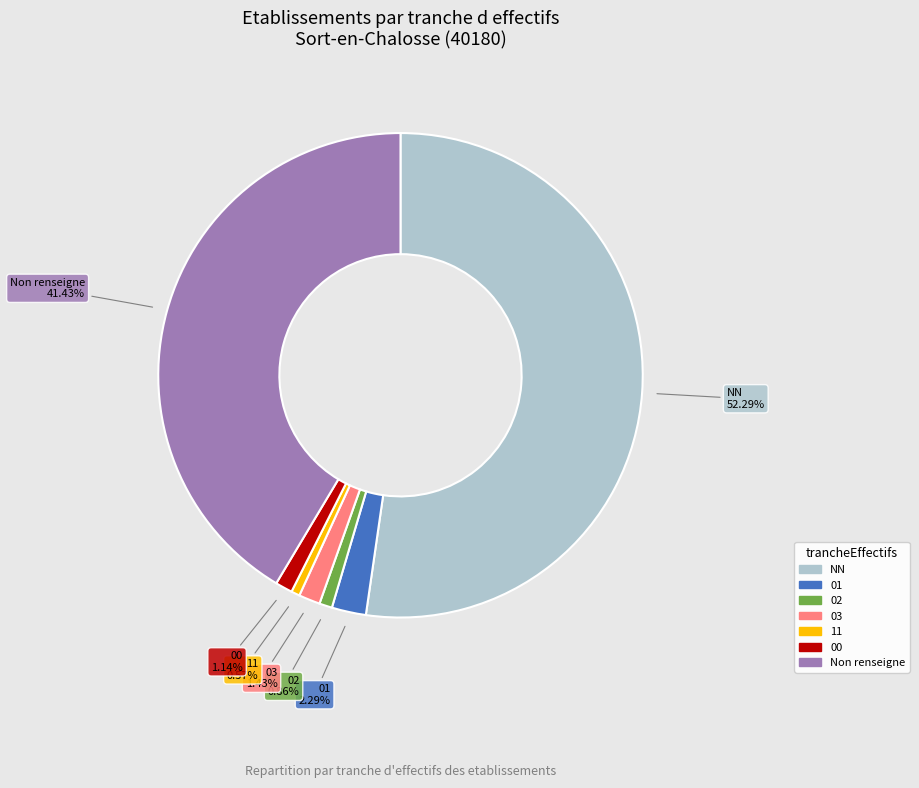

To the nearest percent, what is the difference between the largest and smallest slice percentages?

52%